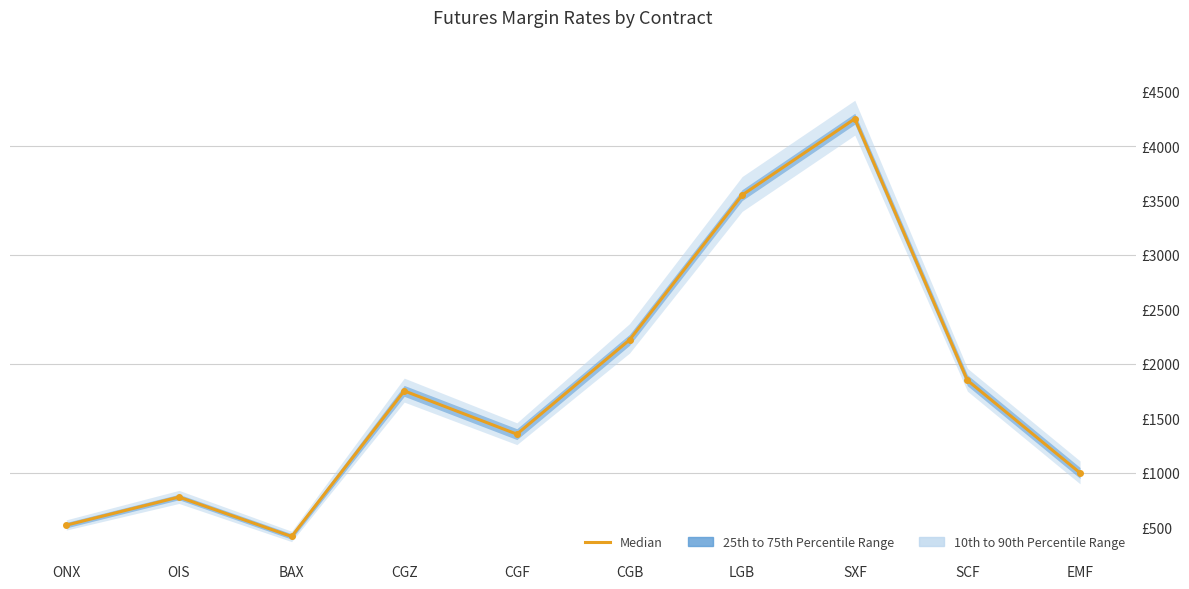

Where is the first local maximum?

OIS